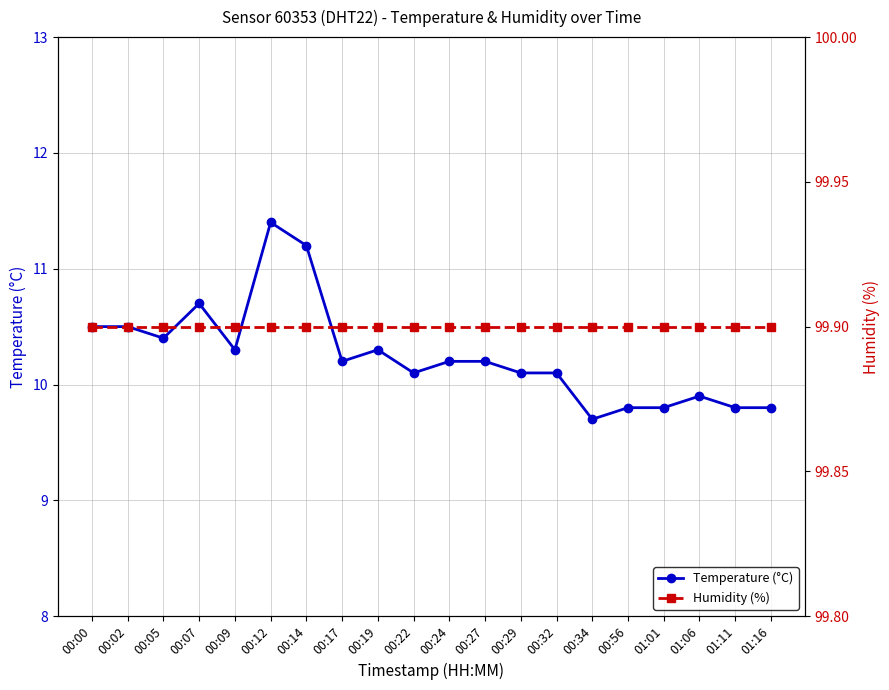

Reading left to right, what are all the values shown in this chart?

Temperature (°C): 00:00=10.5	00:02=10.5	00:05=10.4	00:07=10.7	00:09=10.3	00:12=11.4	00:14=11.2	00:17=10.2	00:19=10.3	00:22=10.1	00:24=10.2	00:27=10.2	00:29=10.1	00:32=10.1	00:34=9.7	00:56=9.8	01:01=9.8	01:06=9.9	01:11=9.8	01:16=9.8
Humidity (%): 00:00=99.9	00:02=99.9	00:05=99.9	00:07=99.9	00:09=99.9	00:12=99.9	00:14=99.9	00:17=99.9	00:19=99.9	00:22=99.9	00:24=99.9	00:27=99.9	00:29=99.9	00:32=99.9	00:34=99.9	00:56=99.9	01:01=99.9	01:06=99.9	01:11=99.9	01:16=99.9